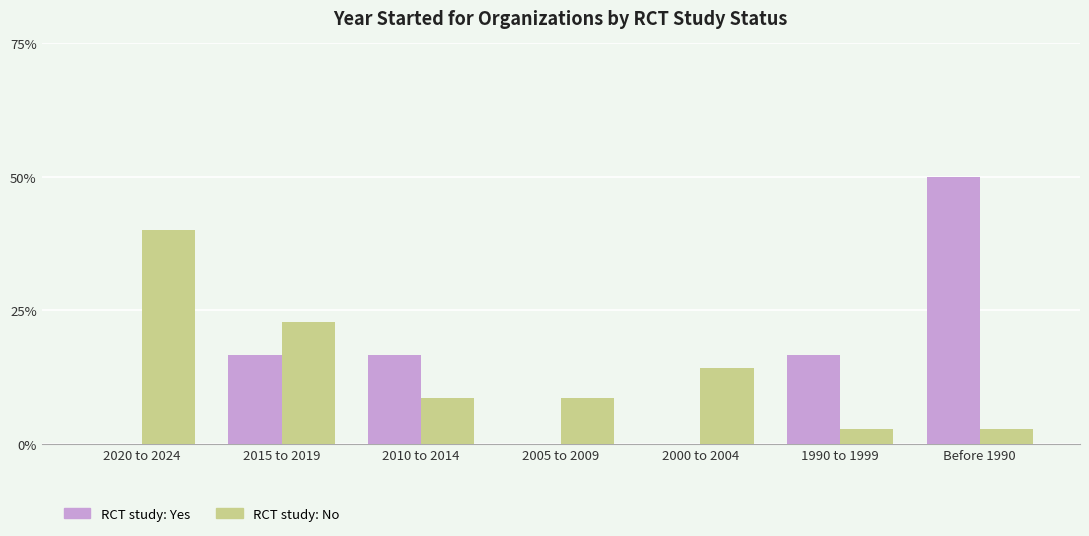

Are the bars horizontal?

No